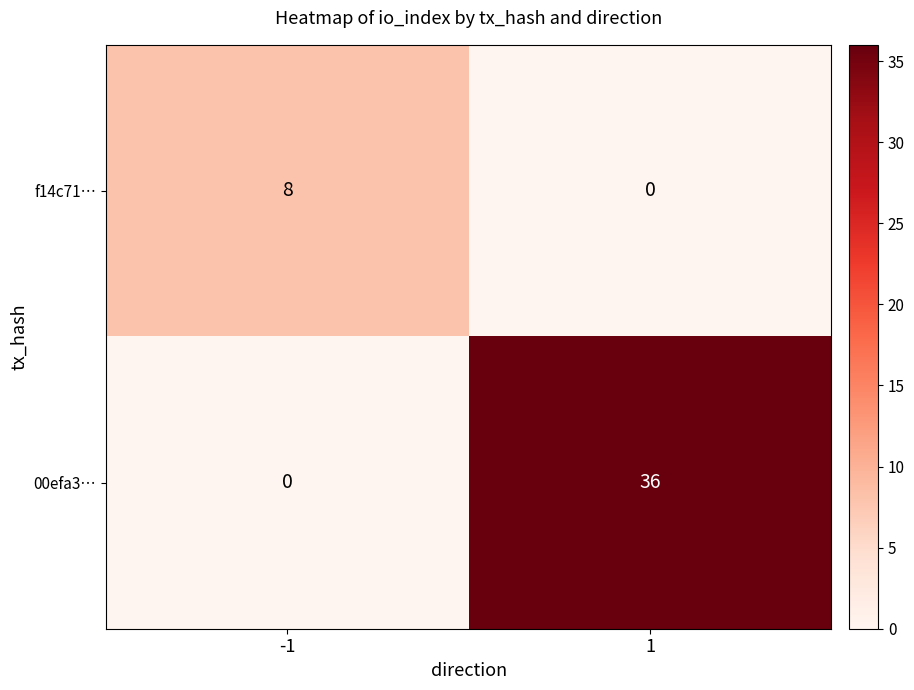

Reading right to left, list all the values displayed in this chart.

f14c71…: 1=0	-1=8
00efa3…: 1=36	-1=0